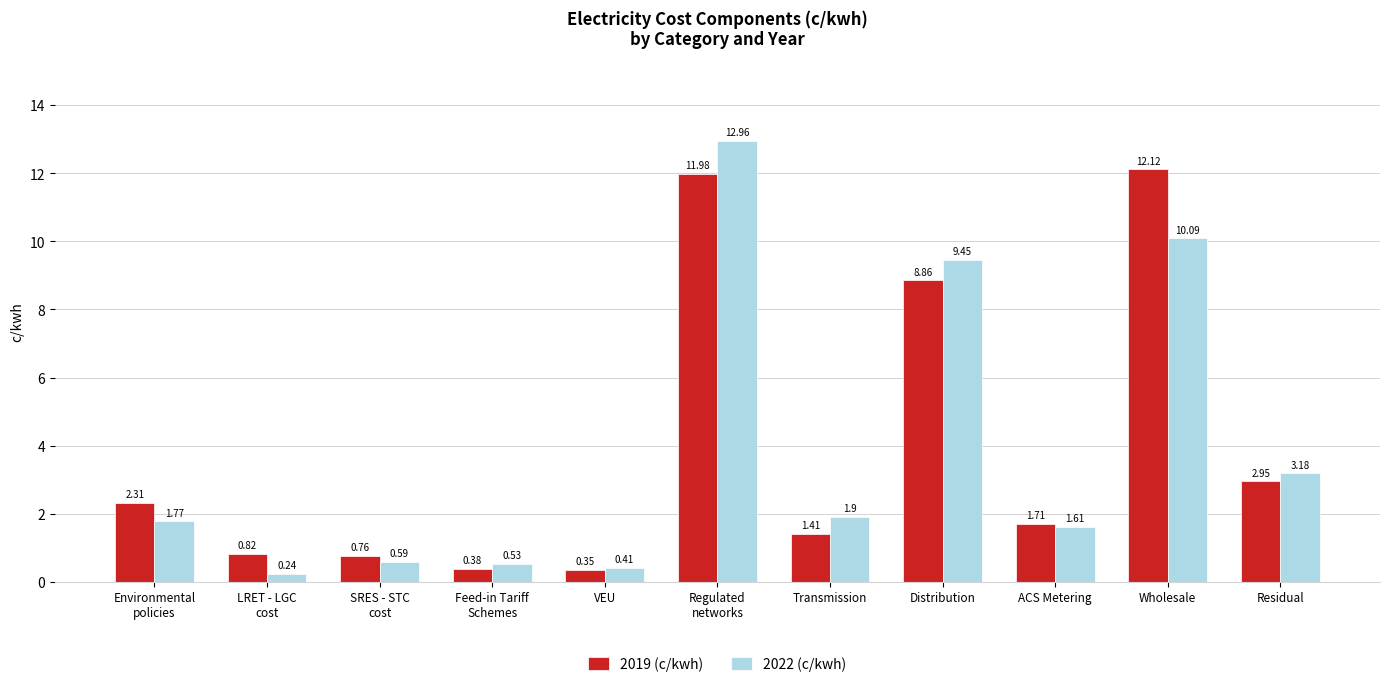

Which category has the lowest value in the 2019 (c/kwh) series?

VEU